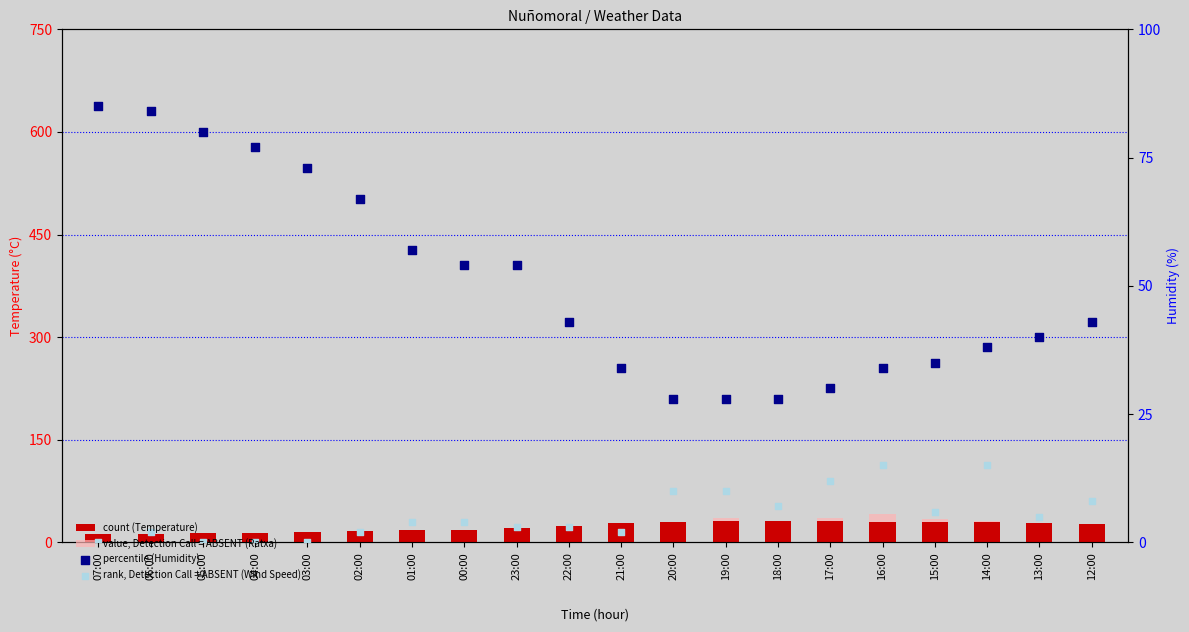

At which category is the sum across all series the highest?

16:00